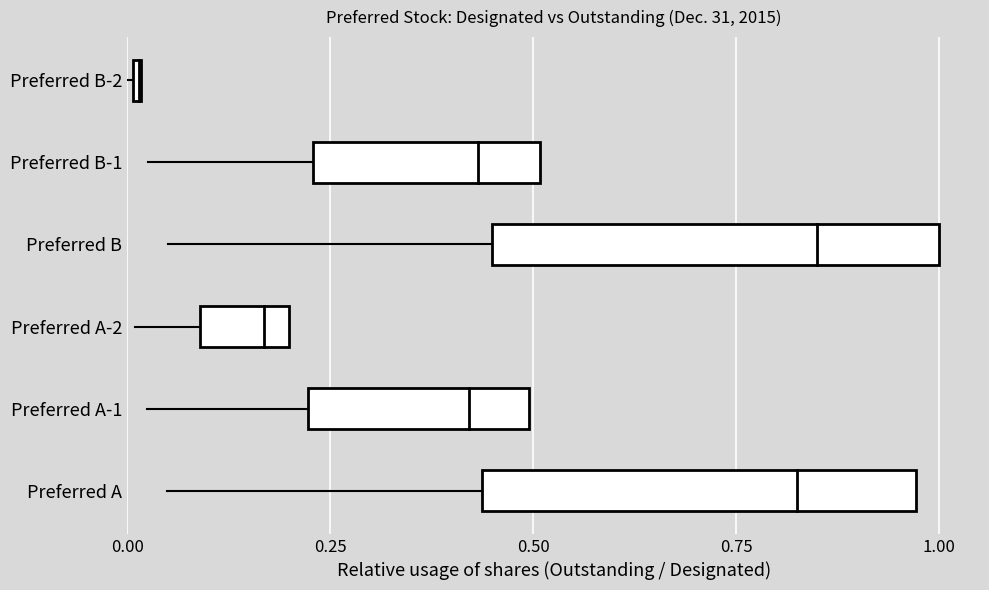

Reading left to right, transcribe all the data shown in this chart.

1.0	0.5	0.2	1.0	0.5	0.0